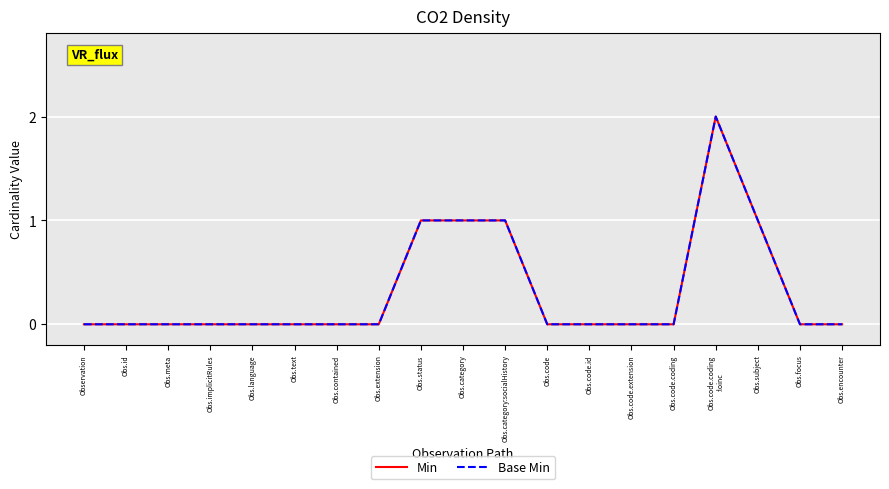

Does the chart have visible grid lines?

Yes